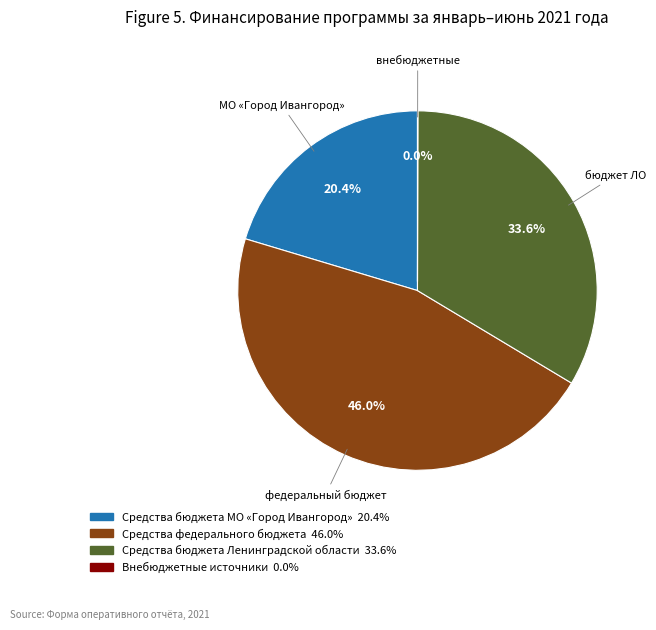

Is Средства бюджета МО «Город Ивангород» the majority of the pie?

No